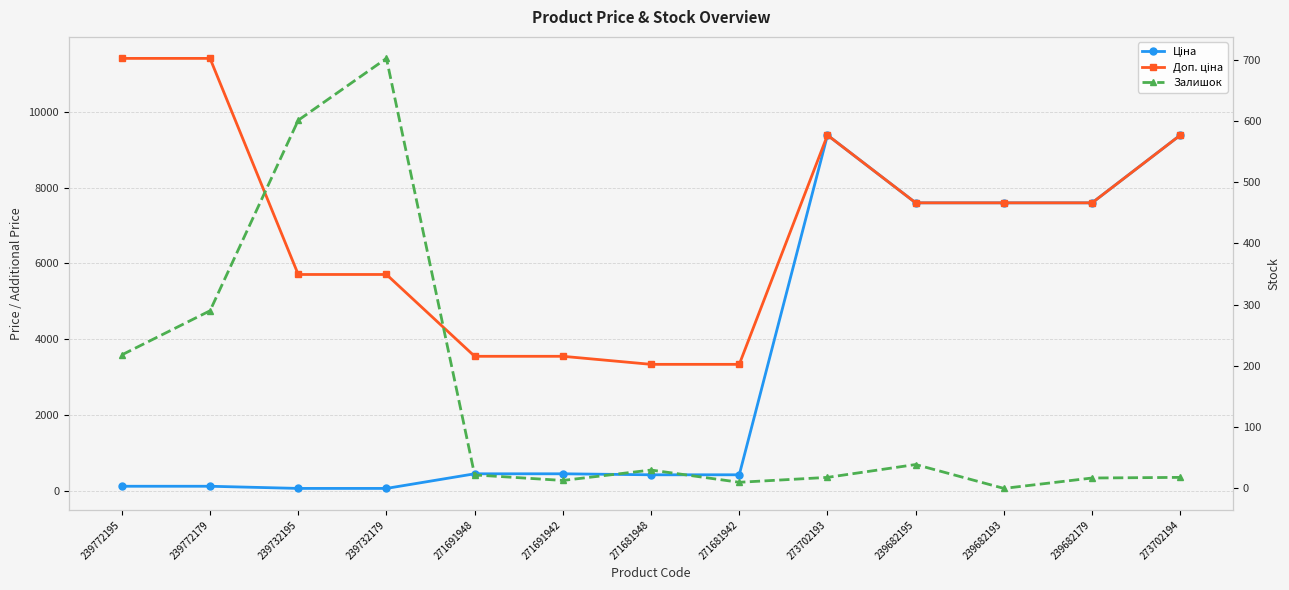

At which label does Залишок first exceed 22?

239772195